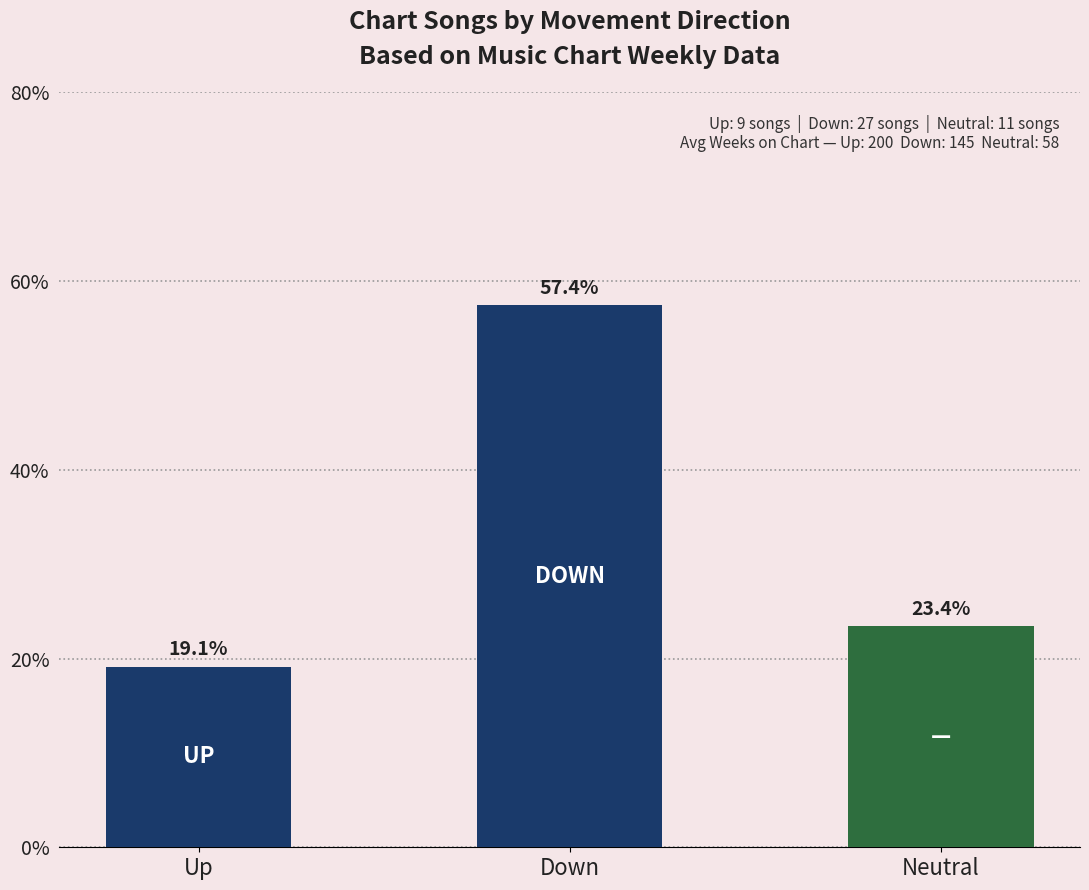

Reading left to right, extract all data points from this chart.

19.1	57.4	23.4